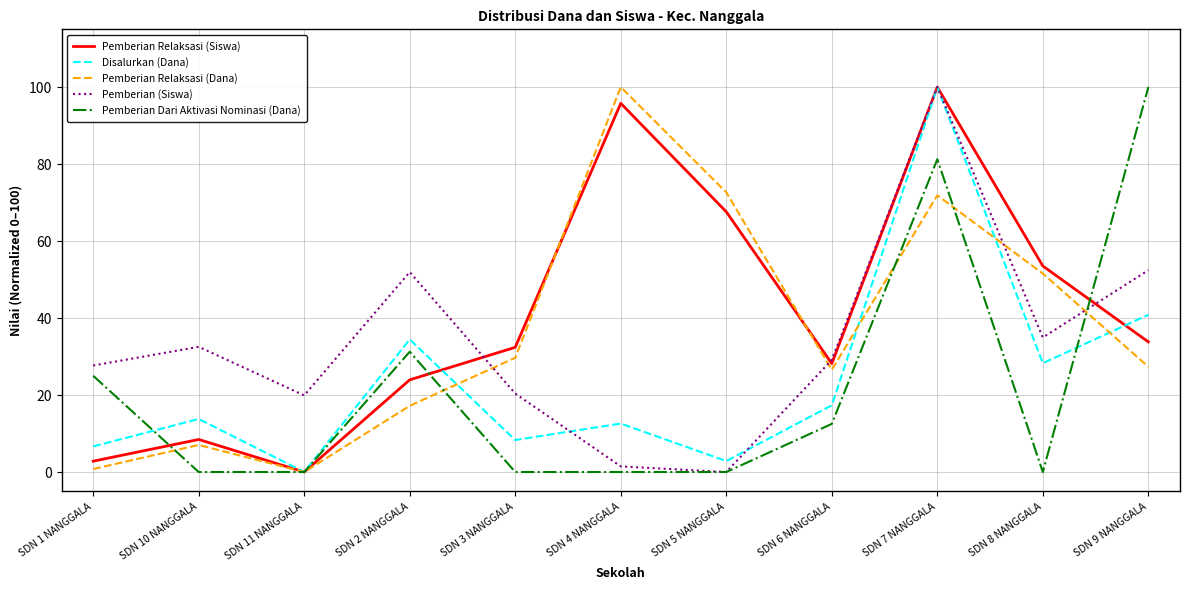

What is the difference between the highest and lowest values at SDN 3 NANGGALA?

32.4